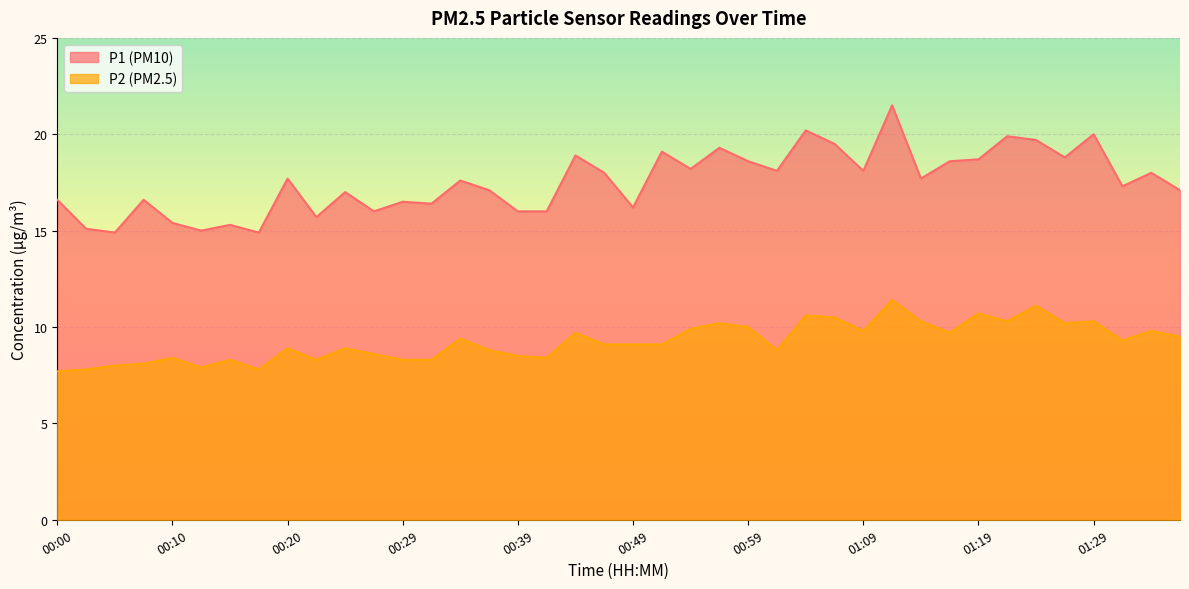

Rank the categories by P1 value from highest to lowest.

01:12, 01:04, 01:29, 01:22, 01:24, 01:06, 00:57, 00:52, 00:44, 01:27, 01:19, 00:59, 01:17, 00:54, 01:01, 01:09, 00:47, 01:34, 00:20, 01:14, 00:34, 01:31, 00:37, 01:36, 00:25, 00:00, 00:08, 00:29, 00:32, 00:49, 00:27, 00:39, 00:42, 00:22, 00:10, 00:15, 00:03, 00:12, 00:05, 00:17